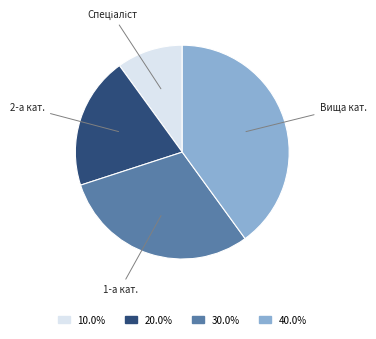

Is there a majority slice in this chart?

No